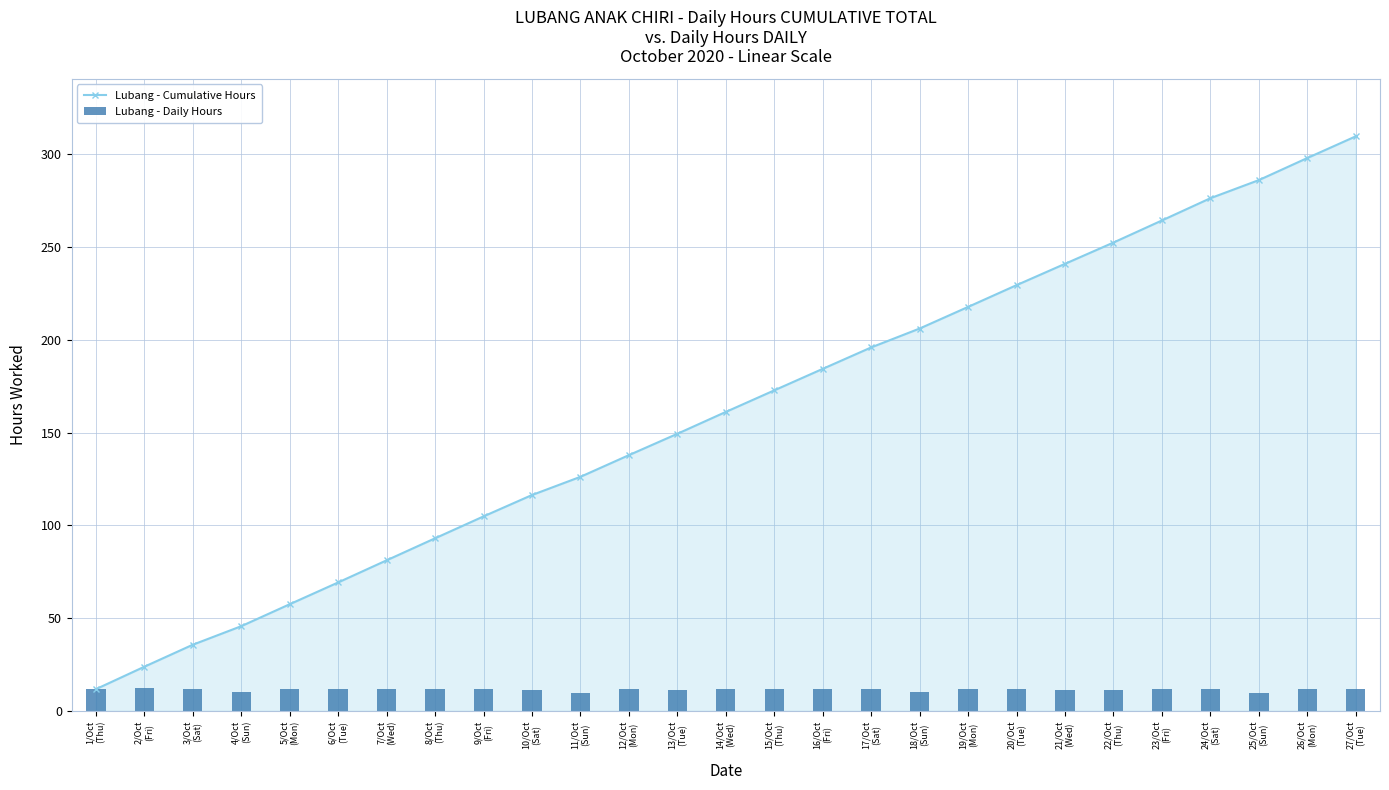

How many series are shown in this chart?

2